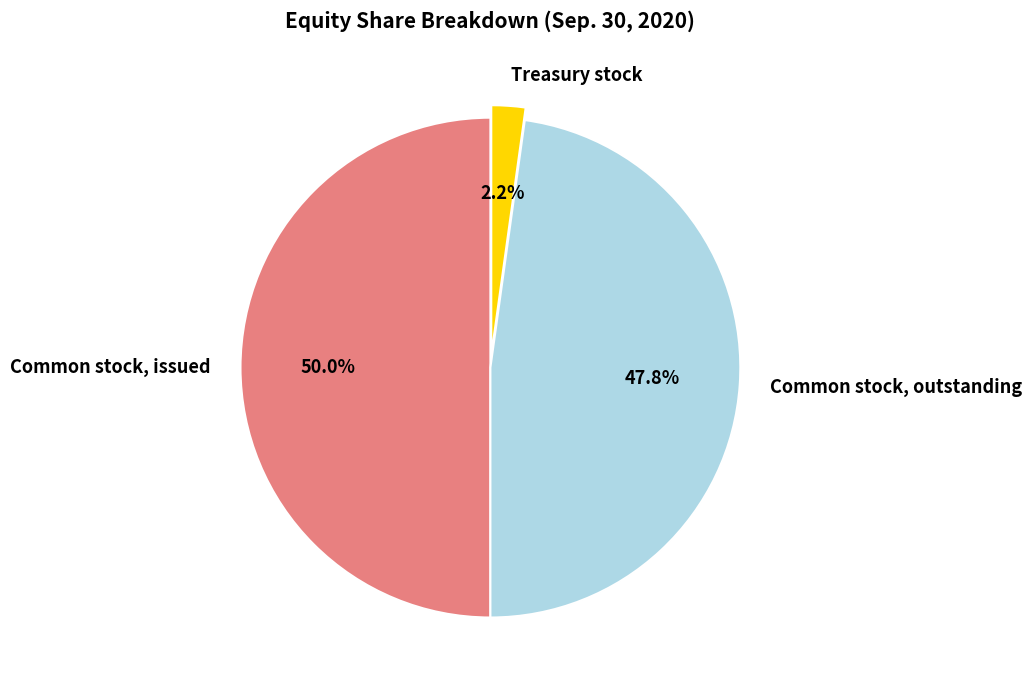

To the nearest percent, what is the difference between the Common stock, issued and Common stock, outstanding slice percentages?

2%